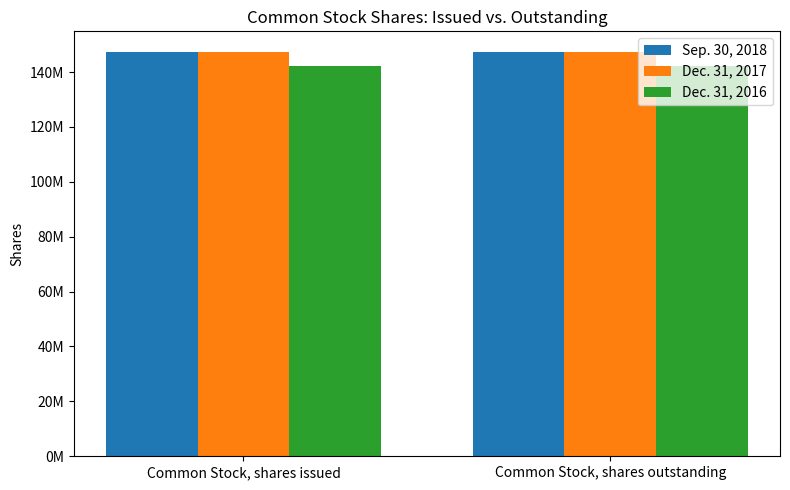

What are all the series names shown in the legend?

Sep. 30, 2018, Dec. 31, 2017, Dec. 31, 2016